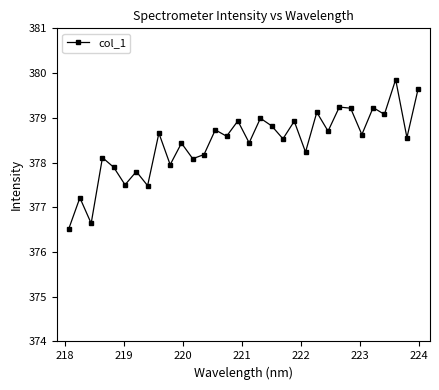

How many values are below 378?

8